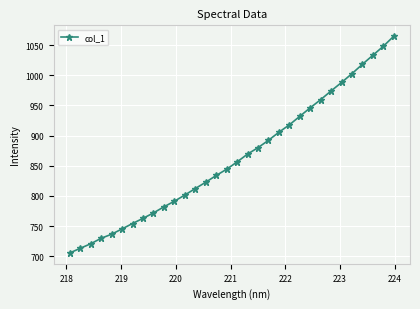

What is the maximum value shown in the chart?

1064.9